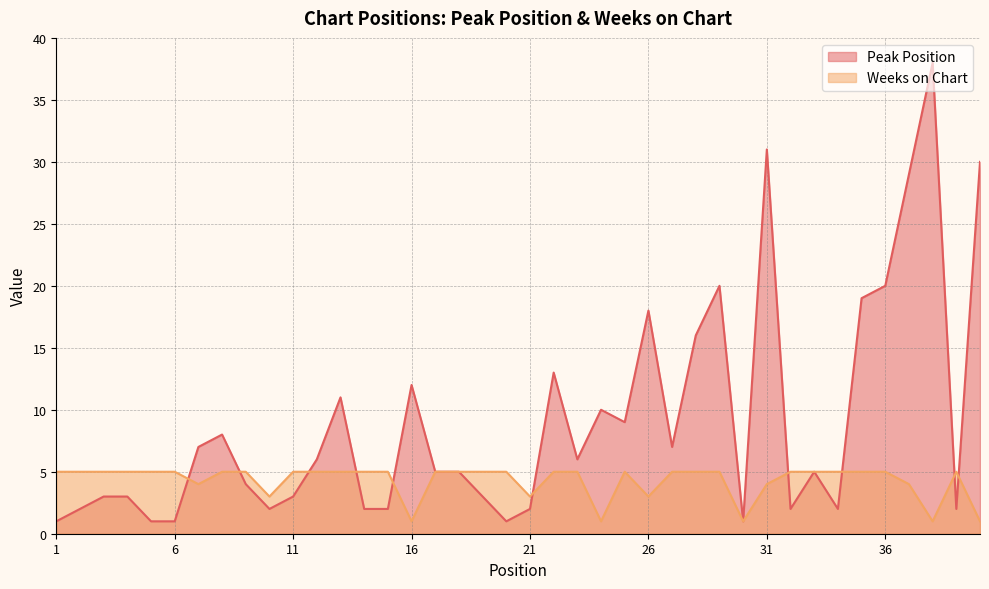

Which series has the largest total across all categories?

Peak Position